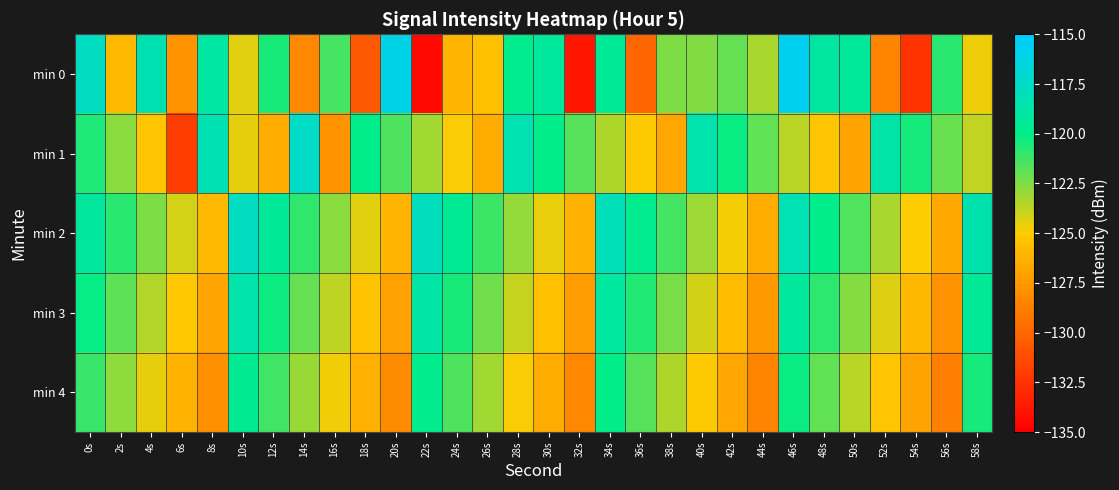

At 0s, list the series in order from largest to smallest.

min 0, min 2, min 3, min 1, min 4